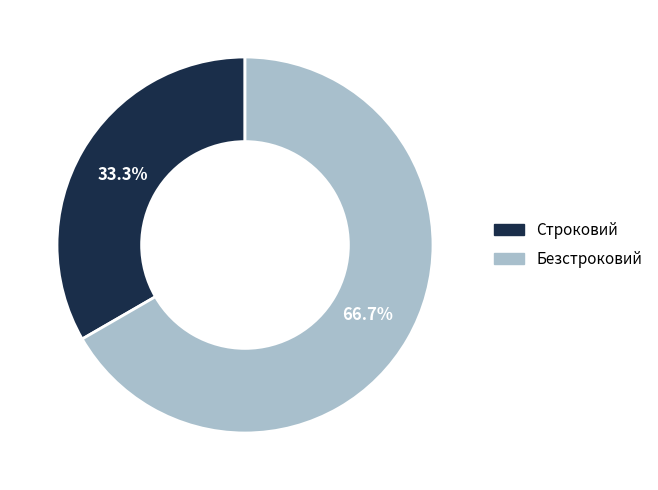

Which slice is the smallest?

Строковий